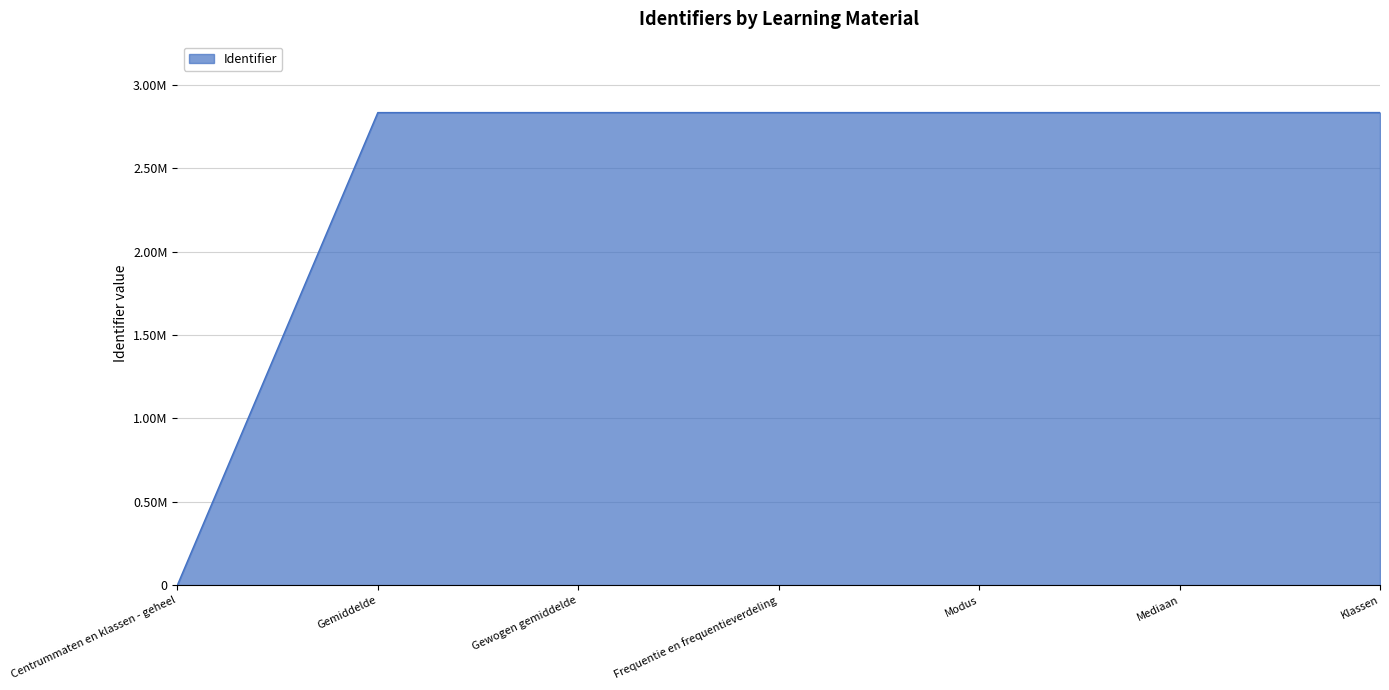

Is this an area chart (filled region under the line)?

Yes